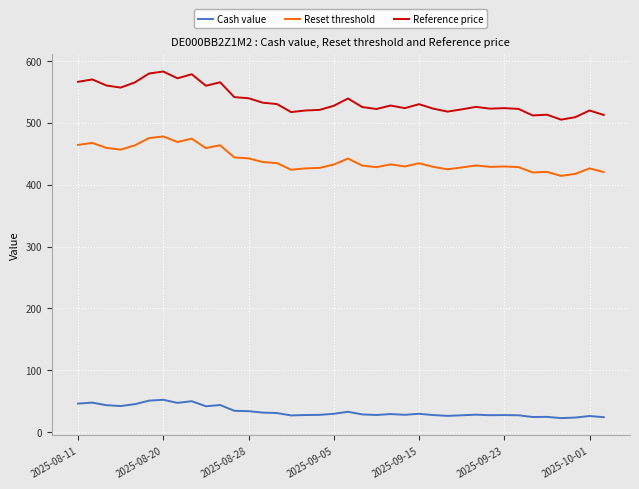

What is the greatest value displayed?

583.0